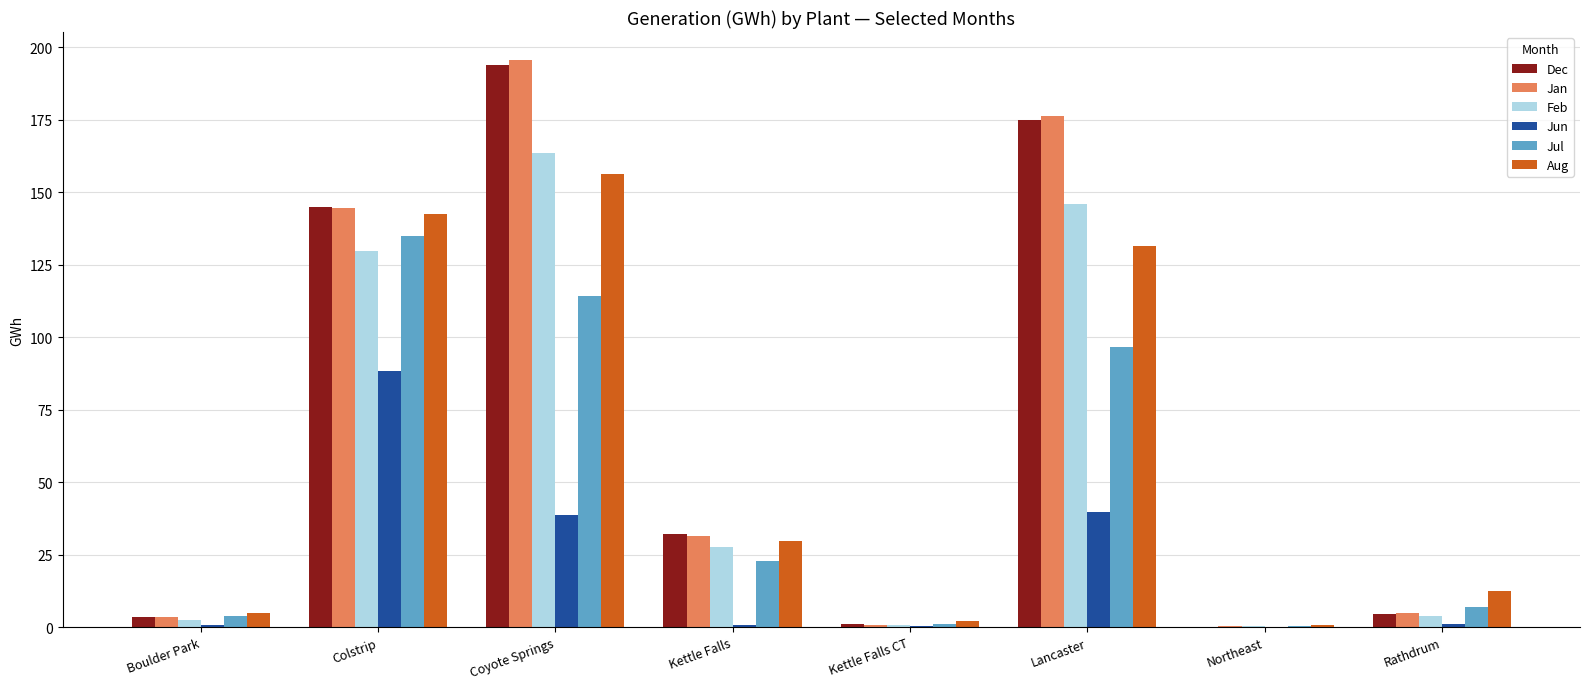

Which category has the highest value across all series?

Coyote Springs